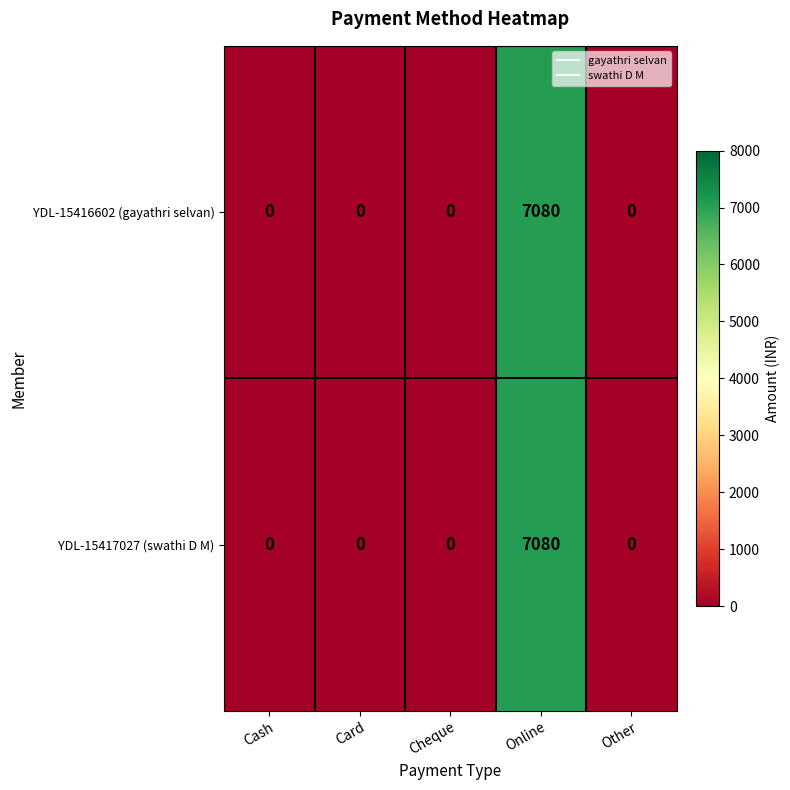

True or false: YDL-15417027 (swathi D M) has a value of 12058 at Online.

False